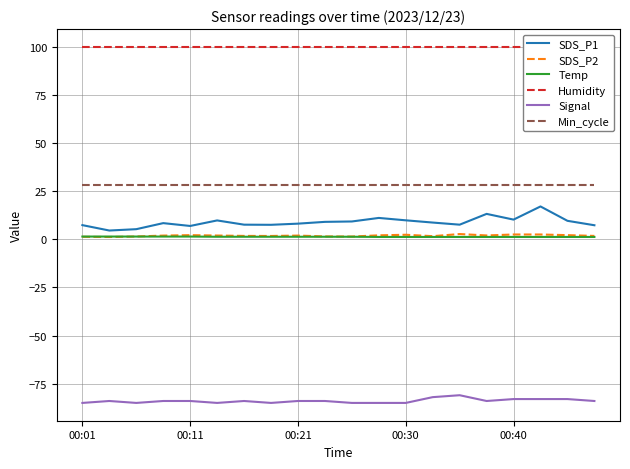

What is the highest value of the SDS_P1 series?

17.0